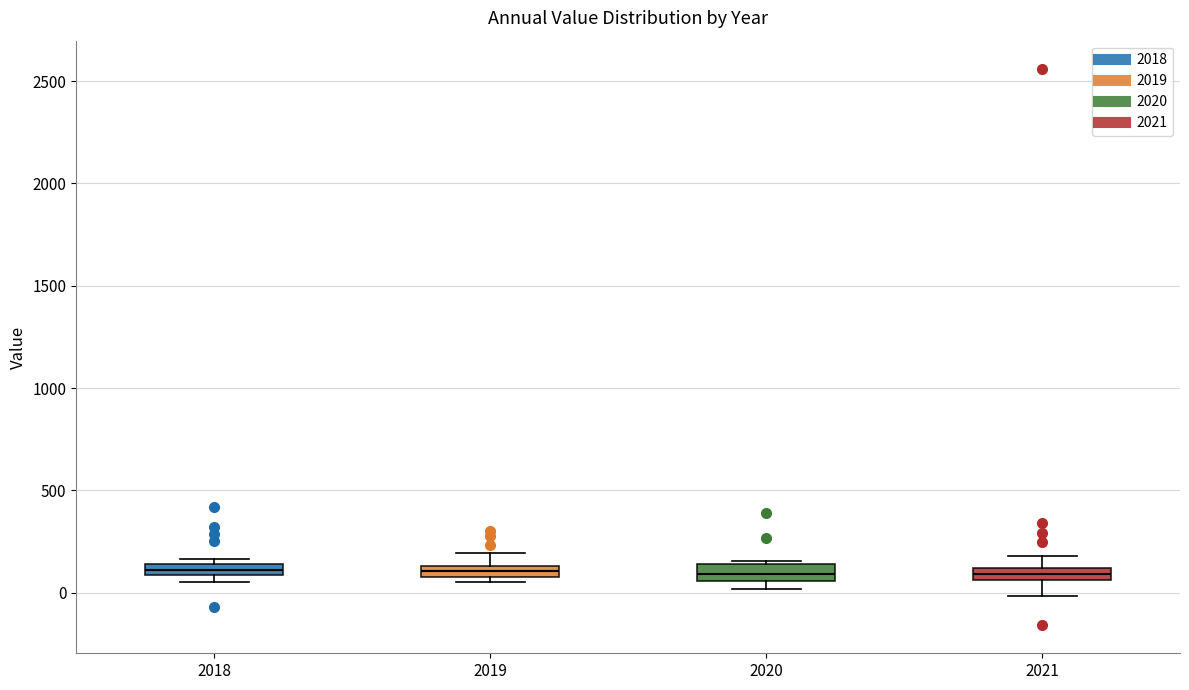

Where is the lower edge of the box at x = 2020 on the y-axis? The values are not printed on the chart, so give them approximately, as read against the axis.

50